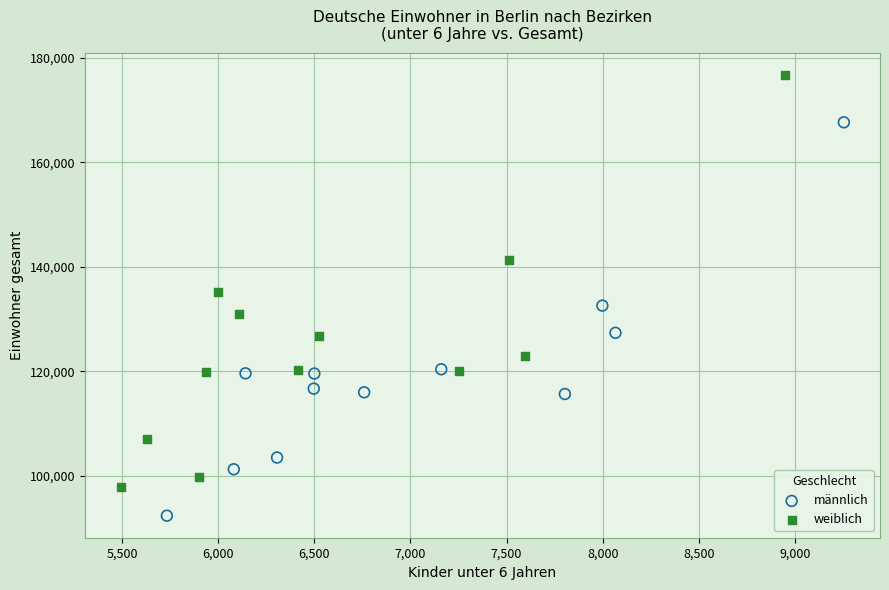

What are all the series names shown in the legend?

männlich, weiblich